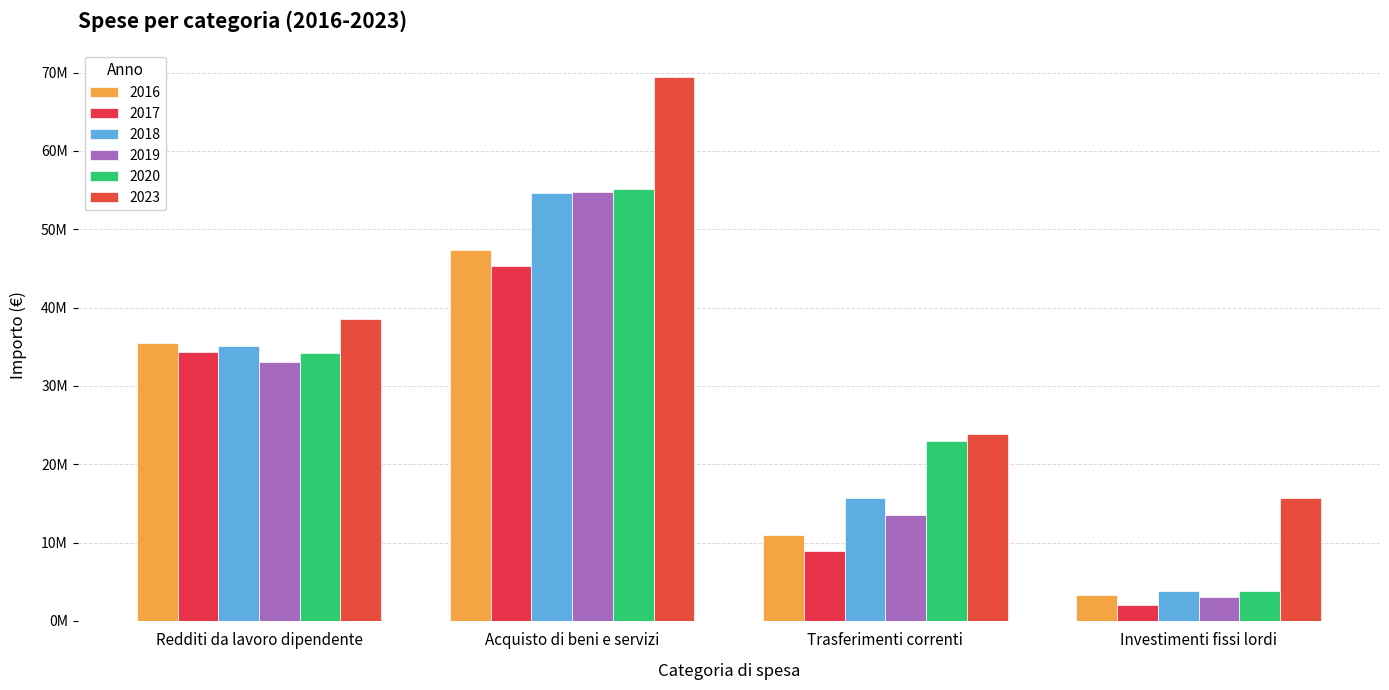

Does the chart contain stacked bars?

No